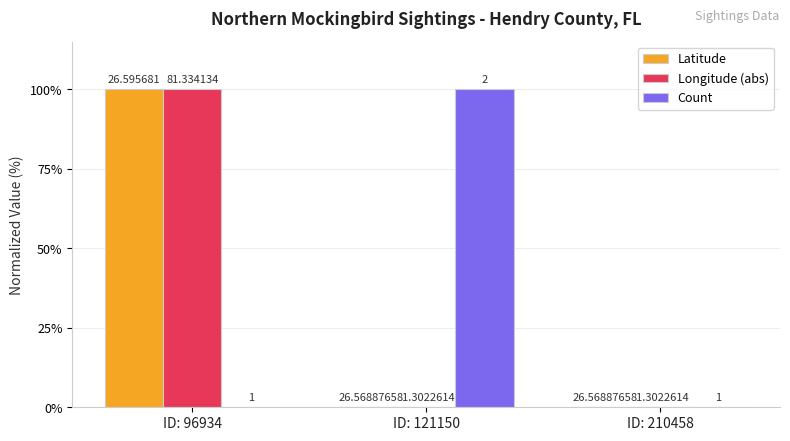

List the series in order of their peak value, highest first.

Latitude, Longitude (abs), Count